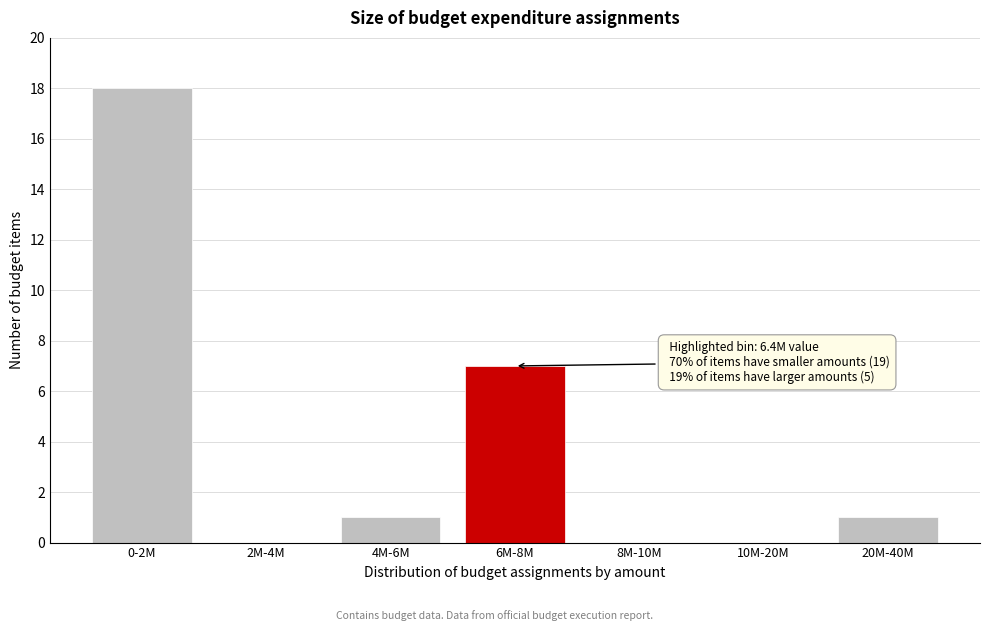

Reading left to right, extract all data points from this chart.

0-2M=18	2M-4M=0	4M-6M=1	6M-8M=7	8M-10M=0	10M-20M=0	20M-40M=1